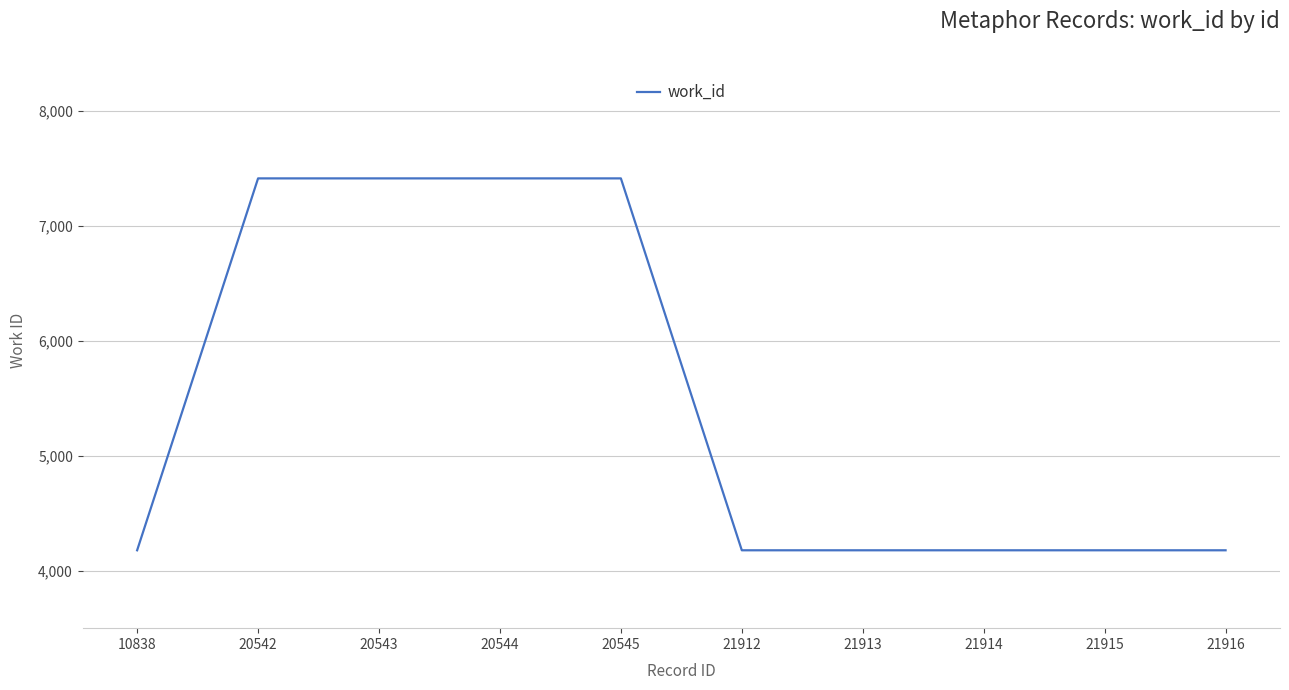

What is the change in value from 20545 to 21914?

-3233